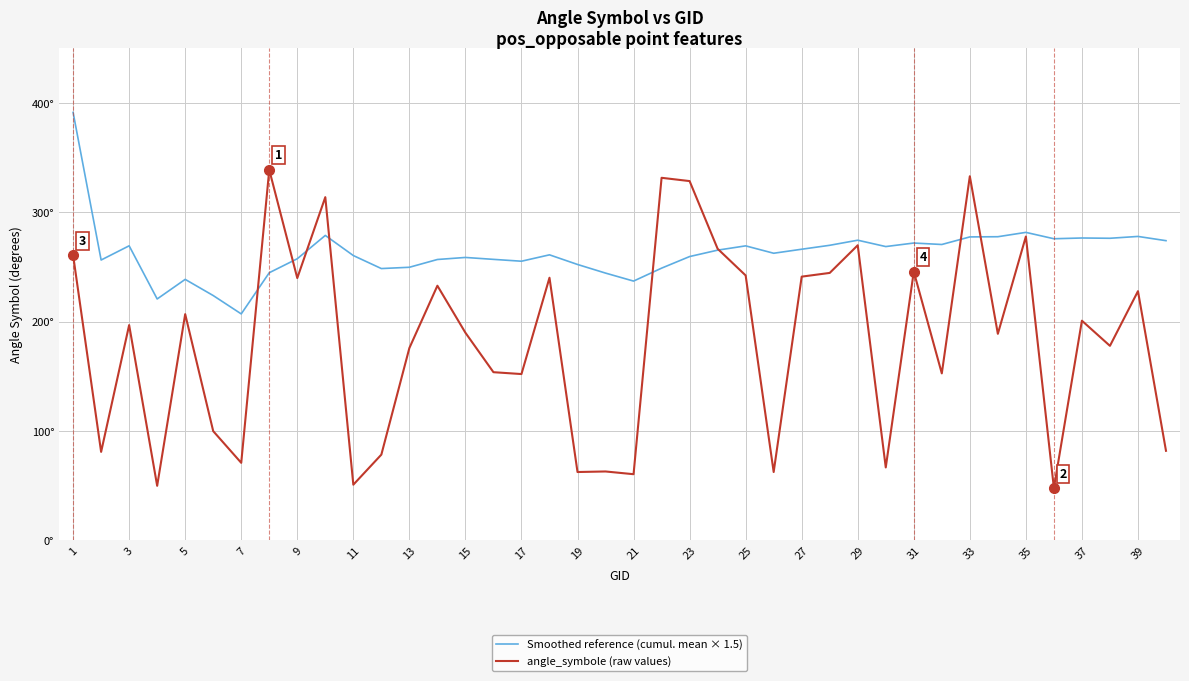

Does the chart display data point markers on the line(s)?

No